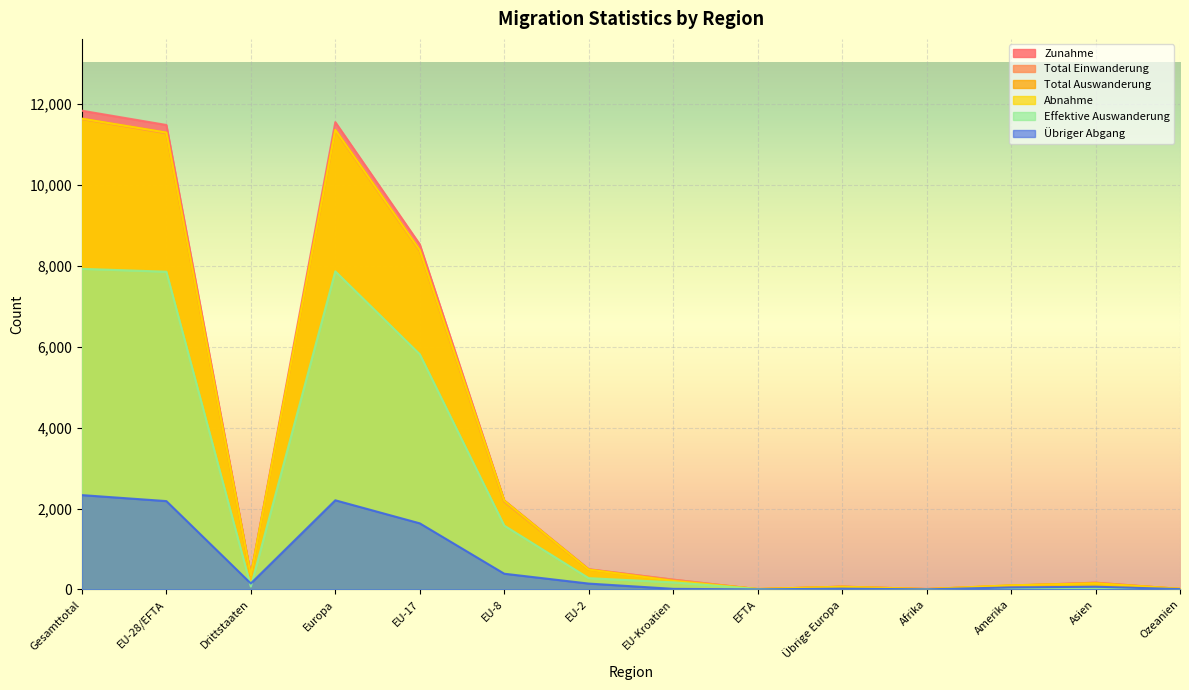

What is the difference between the maximum and minimum values in the Übriger Abgang series?

2332